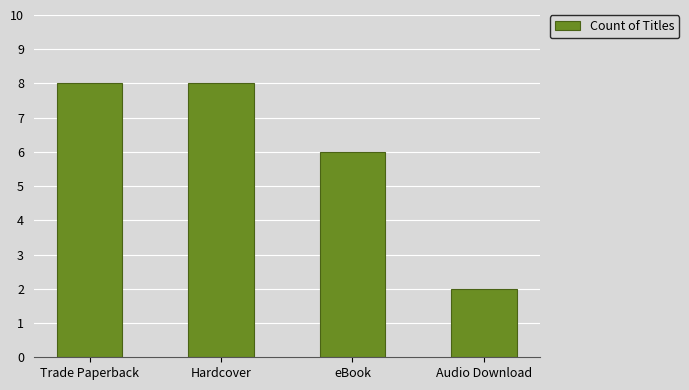

Approximately how many times larger is the value at Hardcover compared to Trade Paperback?

1.0